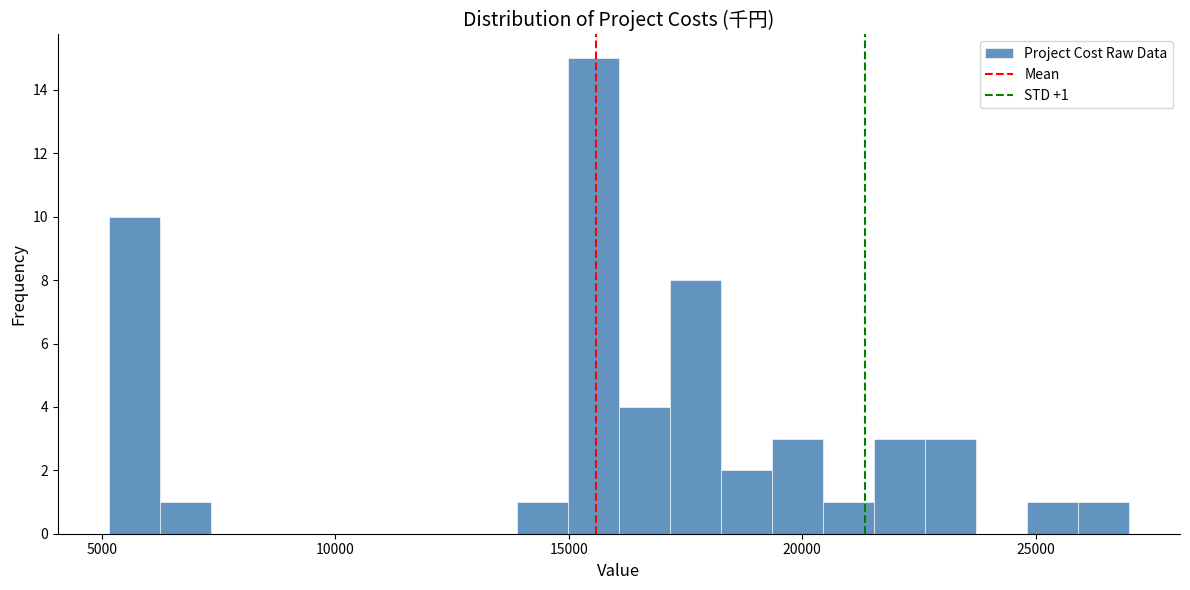

Around what value on the x-axis is the tallest bar? Give the approximate position of its centre, as read against the axis.

15500